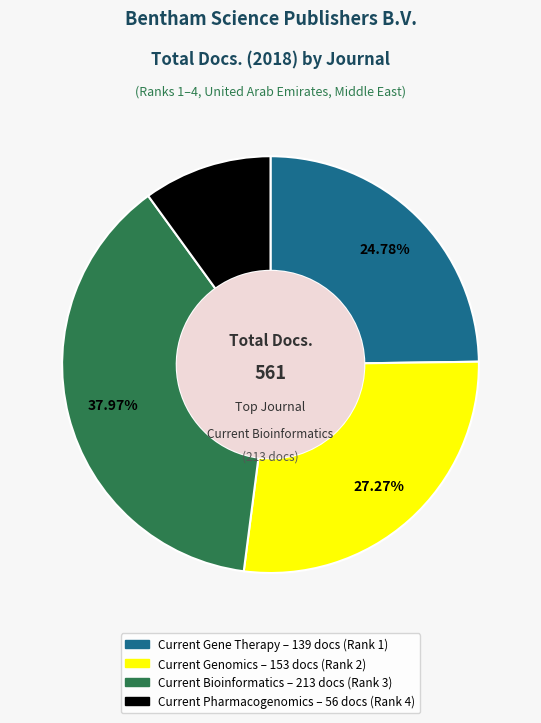

Is there a majority slice in this chart?

No